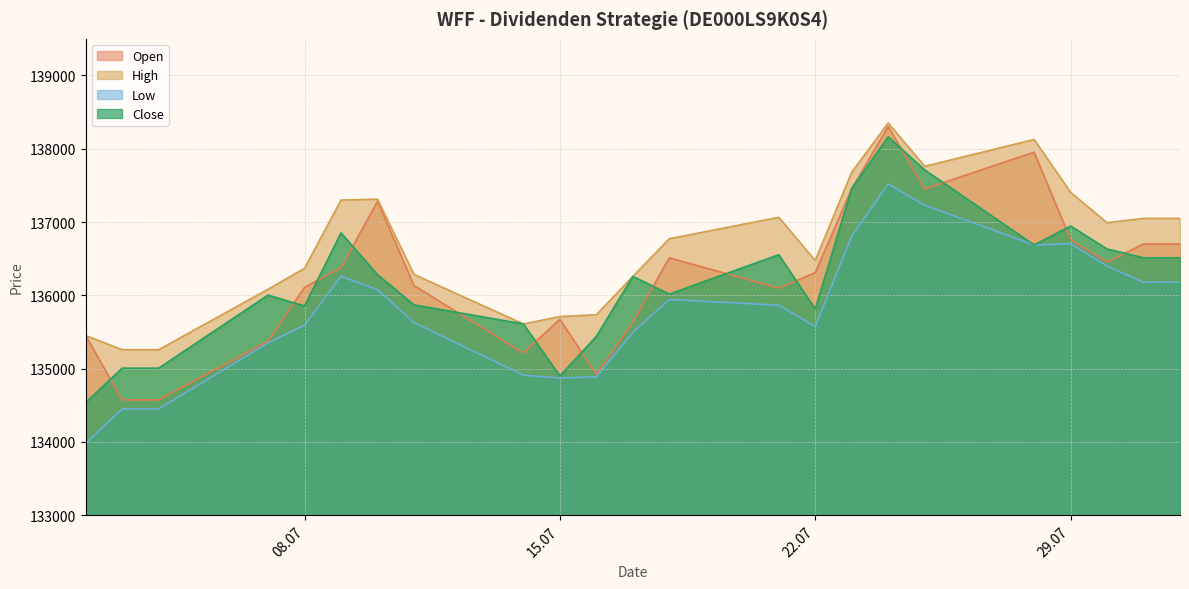

Where is Low nearest to the value 135752?

21.07.2025